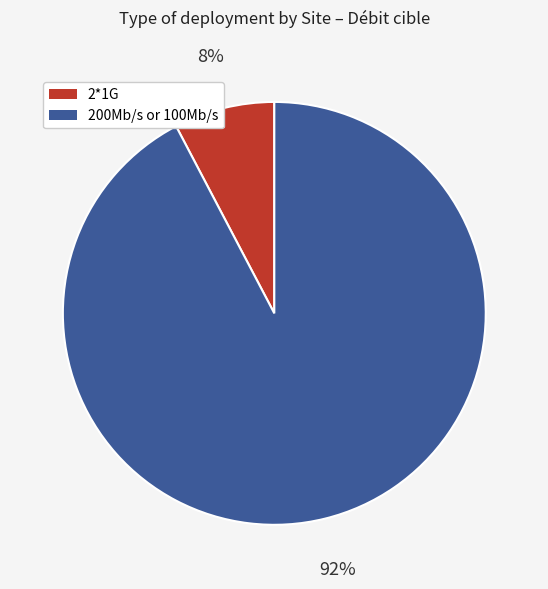

To the nearest percent, what is the average slice percentage?

50%